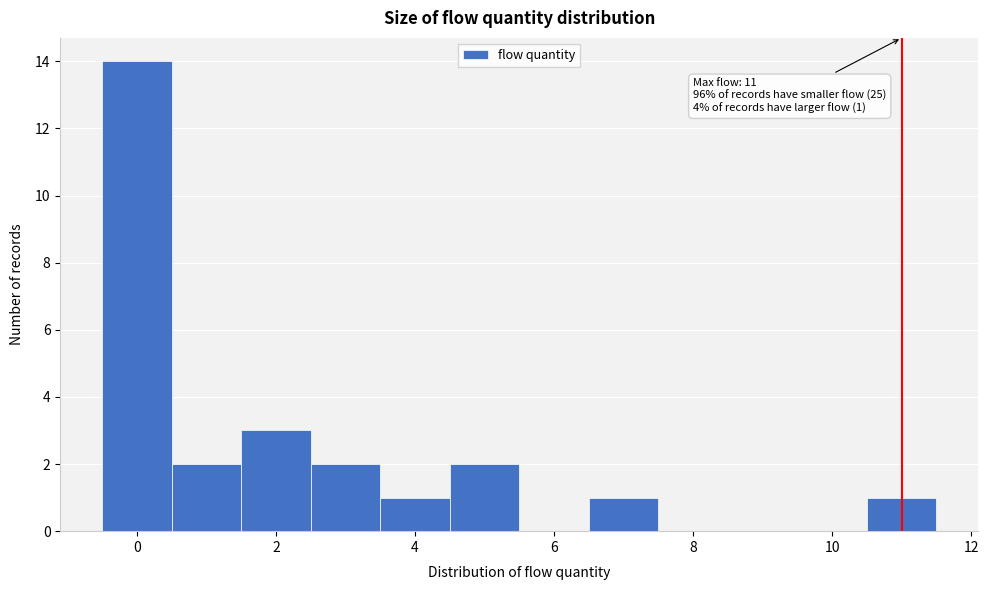

Which range on the x-axis has the tallest bar?

-0.5 to 0.5